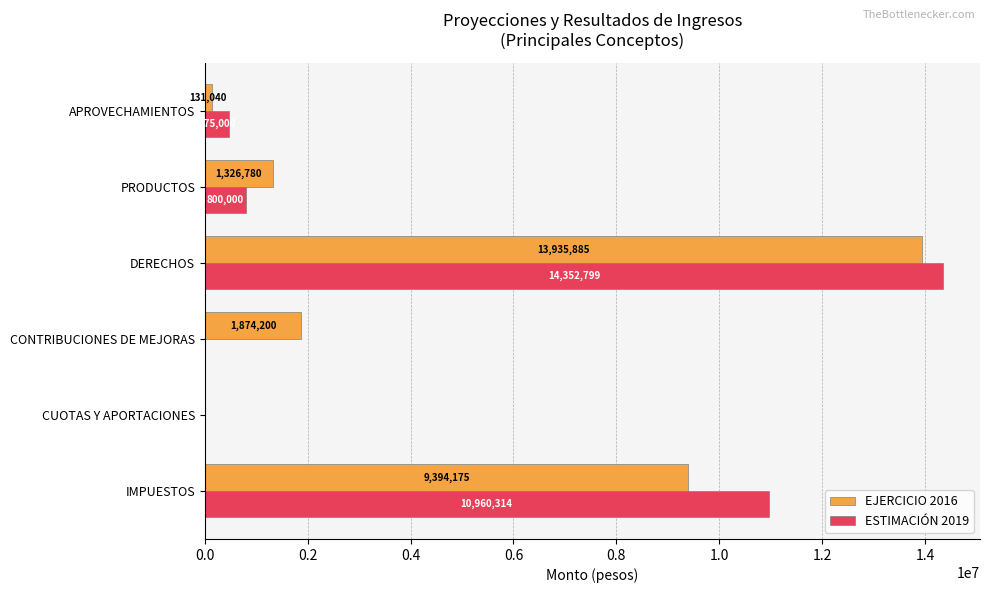

What is the sum of all EJERCICIO 2016 values?

26662080